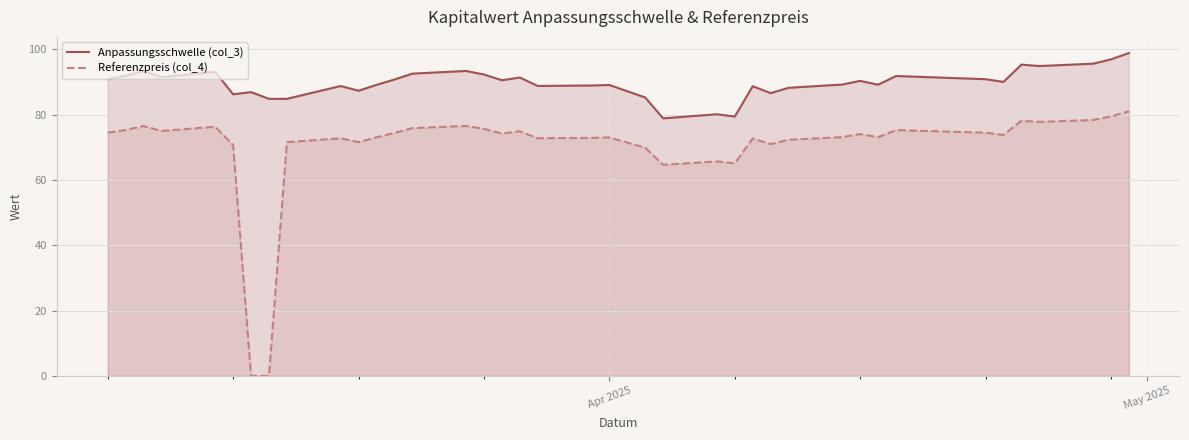

What is the value of the Anpassungsschwelle (col_3) point at the 35th from the left?

95.3